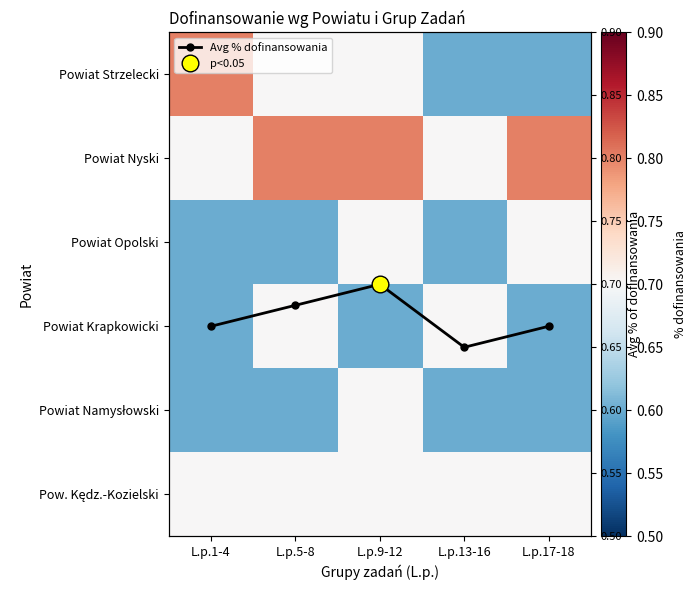

At how many categories does at least one series exceed 0?

5